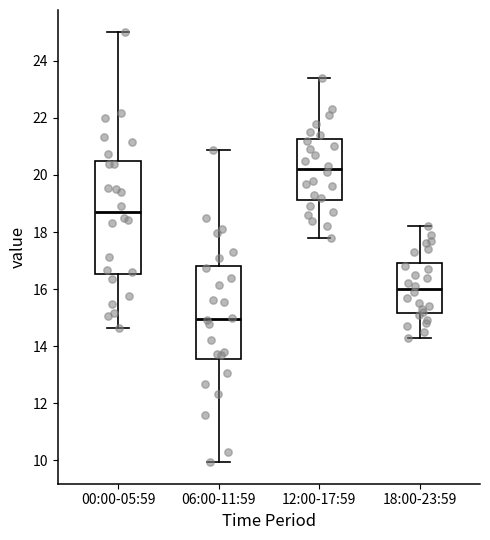

Reading left to right, transcribe this box plot: for each box, give where its median line is, the range the box spans, and where its two whiskers end, as read against the y-axis. The values are not printed on the chart, so give them approximately, as read against the axis.

00:00-05:59: median 18.8, box 16.6 to 20.4, whiskers 14.6 to 25.0
06:00-11:59: median 15.0, box 13.6 to 16.8, whiskers 10.0 to 20.8
12:00-17:59: median 20.2, box 19.2 to 21.2, whiskers 17.8 to 23.4
18:00-23:59: median 16.0, box 15.2 to 17.0, whiskers 14.4 to 18.2